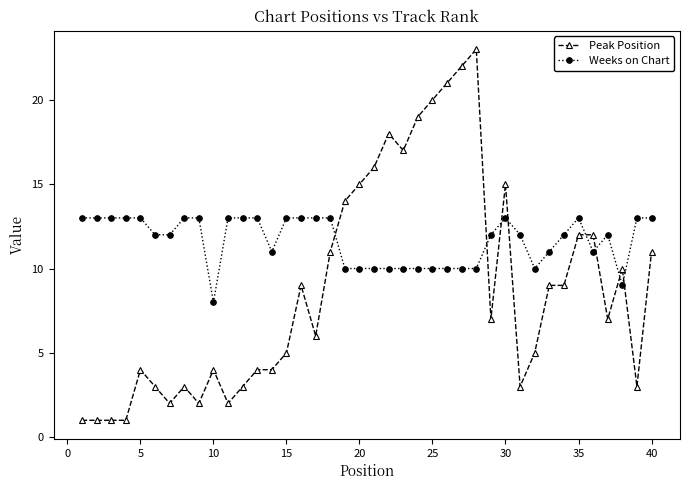

What is the average value of the Weeks on Chart series?

12